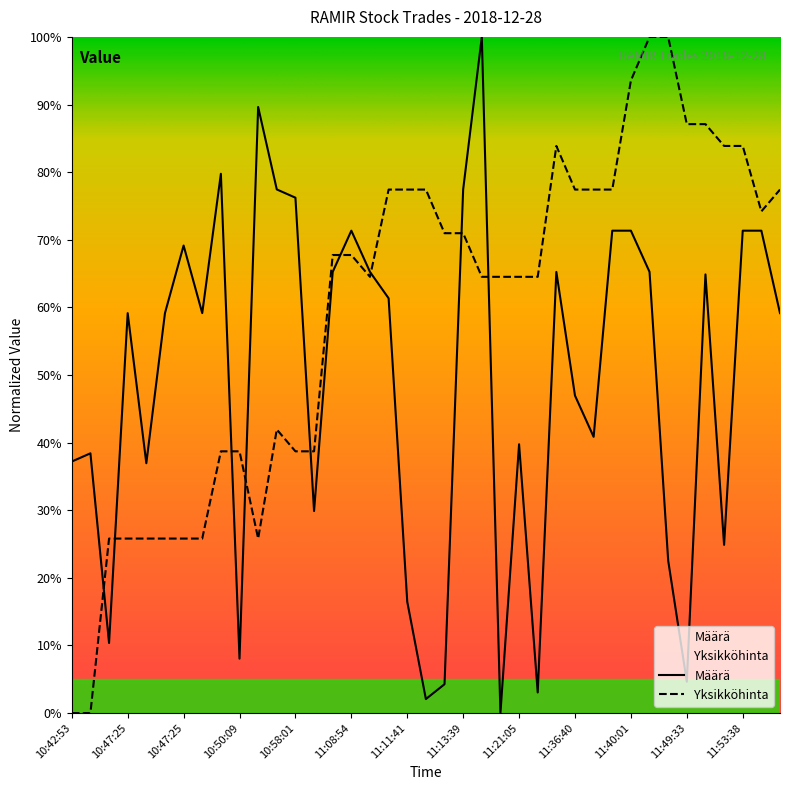

Which series has the largest range (max minus min)?

Määrä